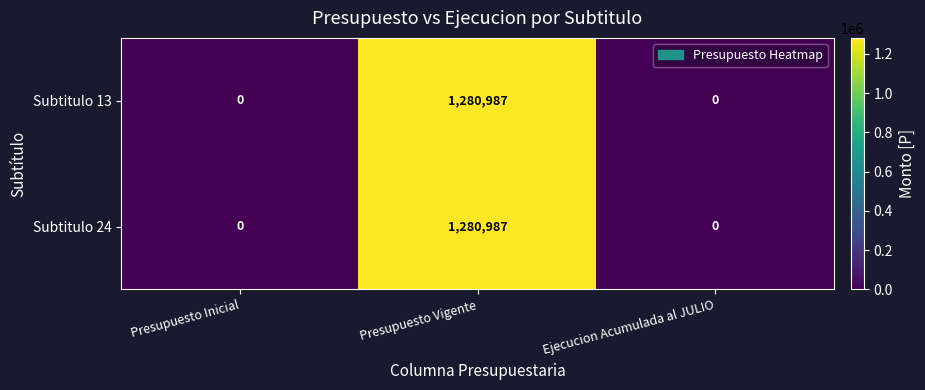

At which category does the chart reach its peak across all series?

Presupuesto Vigente